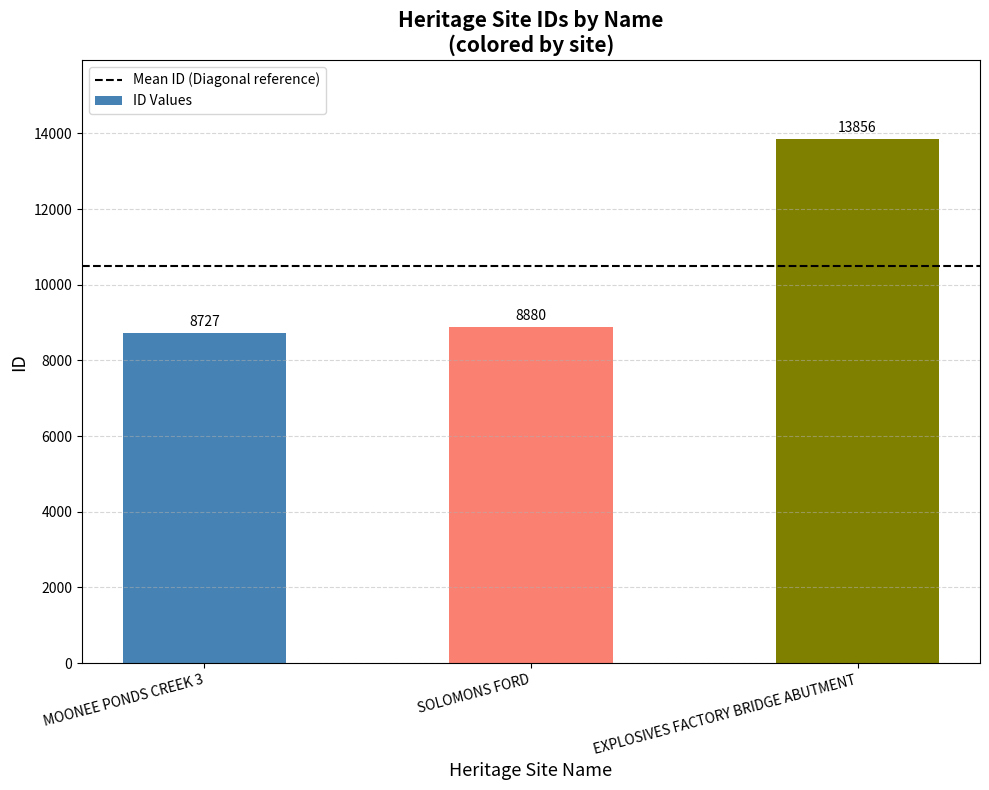

How many series are shown in this chart?

1